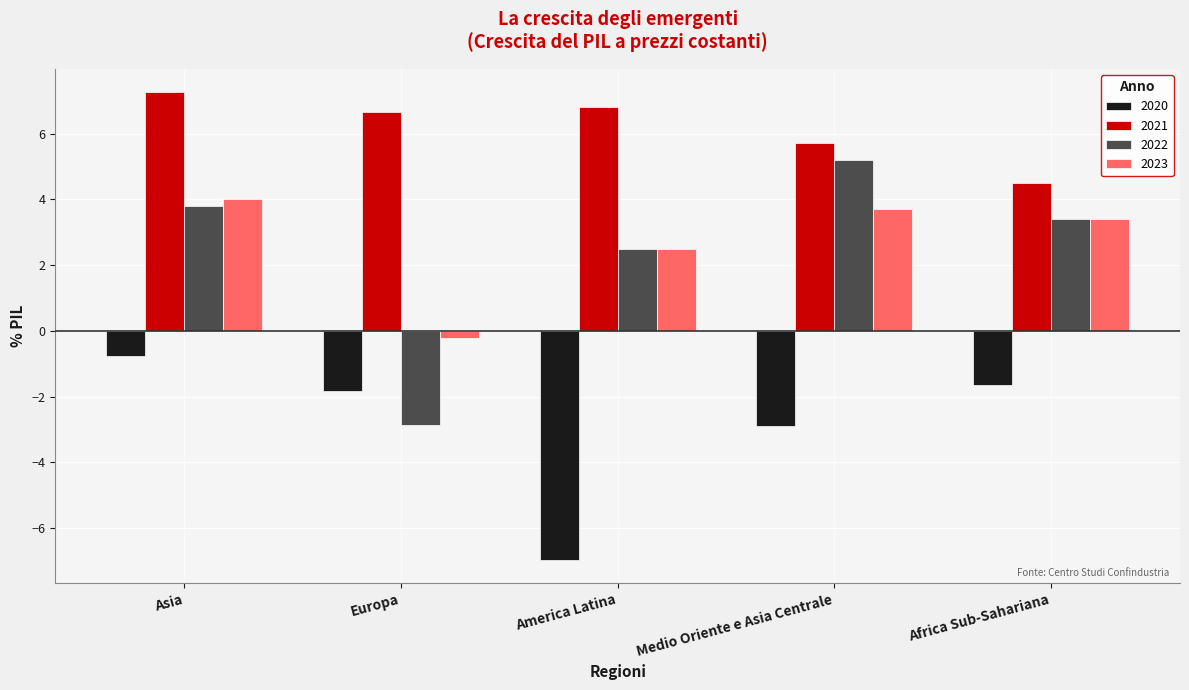

What is the difference between the highest and lowest values at America Latina?

13.8